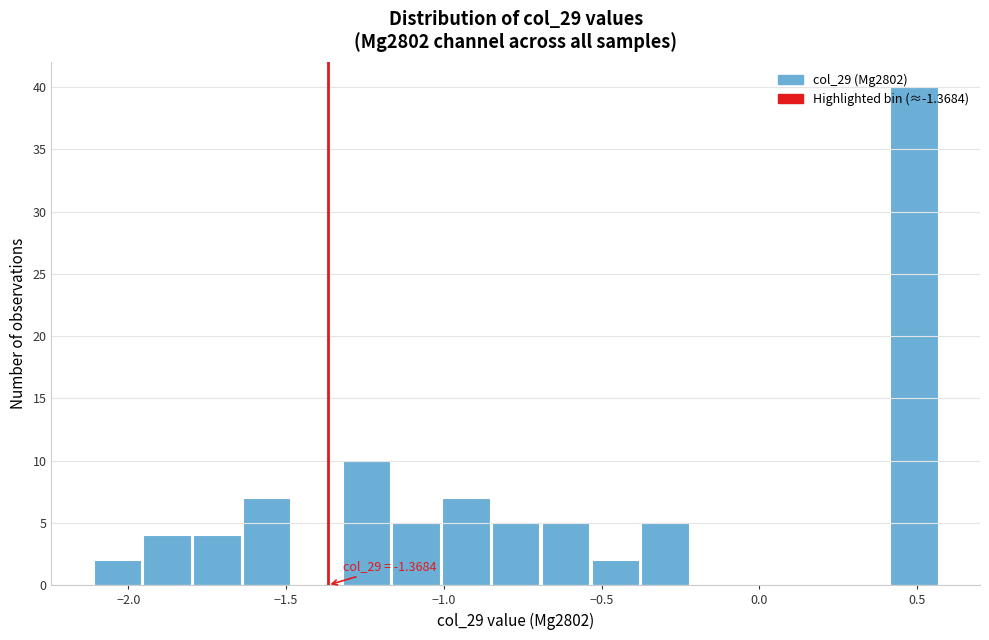

Read against the x-axis, roughly where is the centre of the tallest bar?

0.50